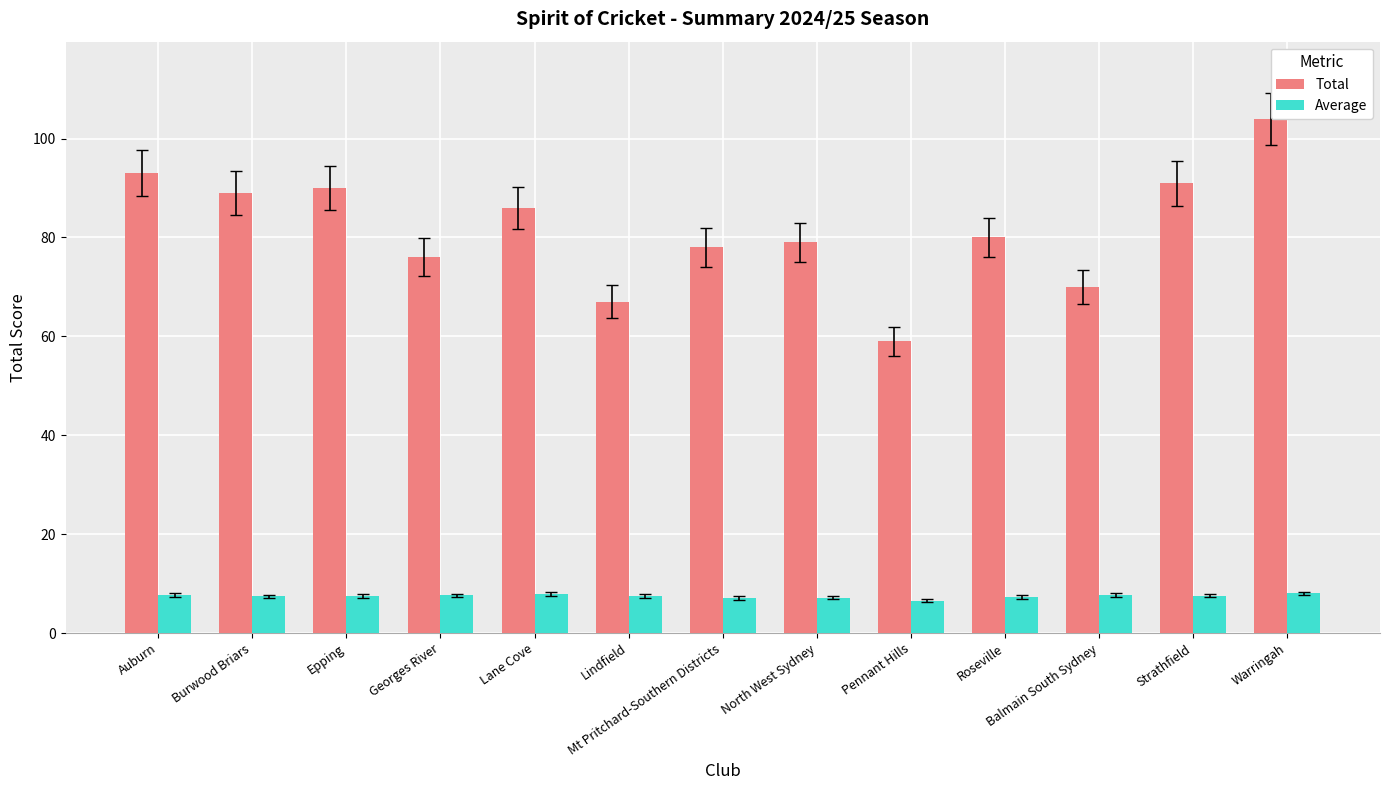

True or false: Average has a value of 7.8 at Lane Cove.

True